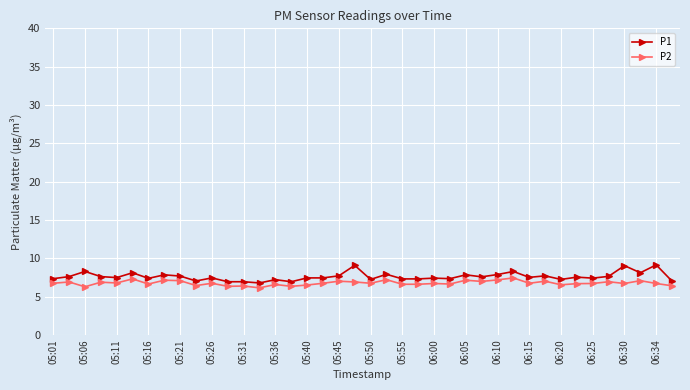

True or false: P2 has more than 0 points higher than both neighbors.

True